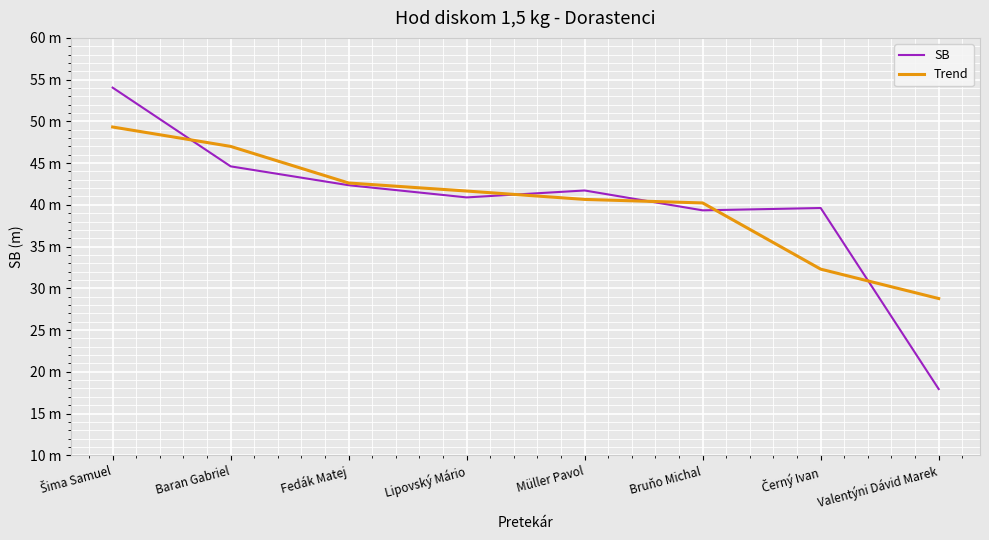

Does the chart have visible grid lines?

Yes